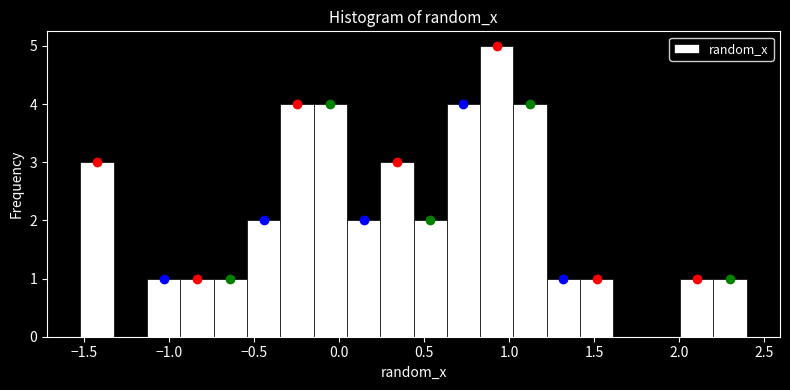

Around what value on the x-axis is the tallest bar? Give the approximate position of its centre, as read against the axis.

0.95